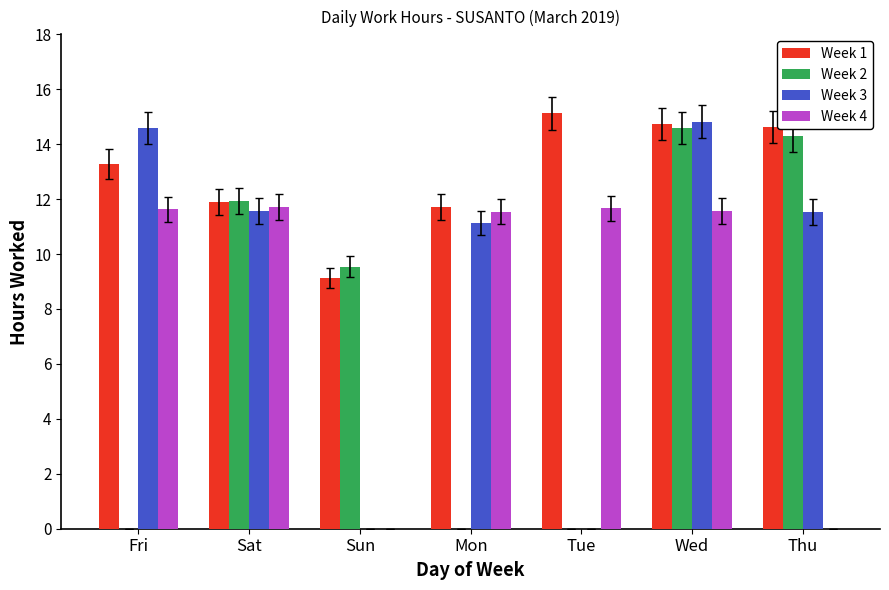

How many groups of bars are there?

7